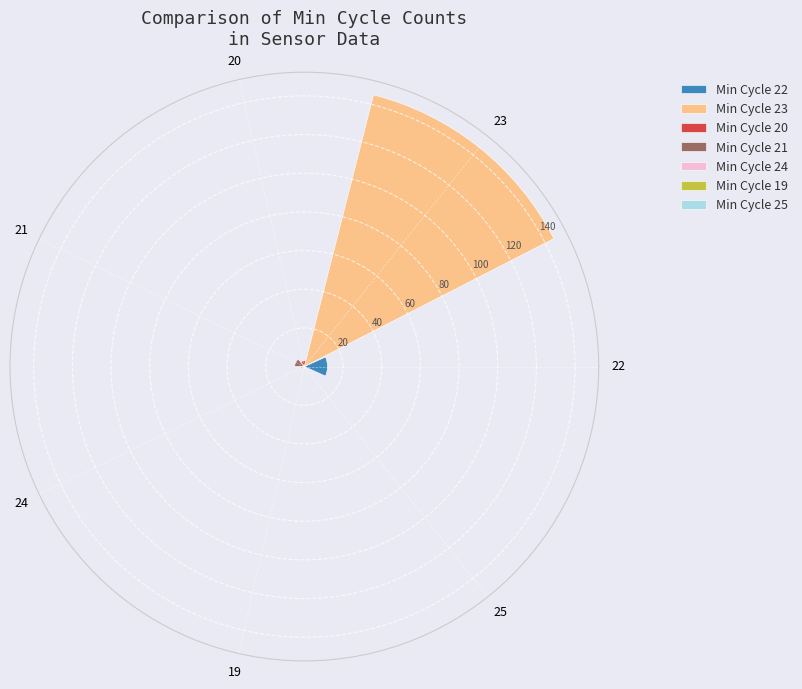

The value of Min Cycle 22 at 21 is 21. True or false?

False